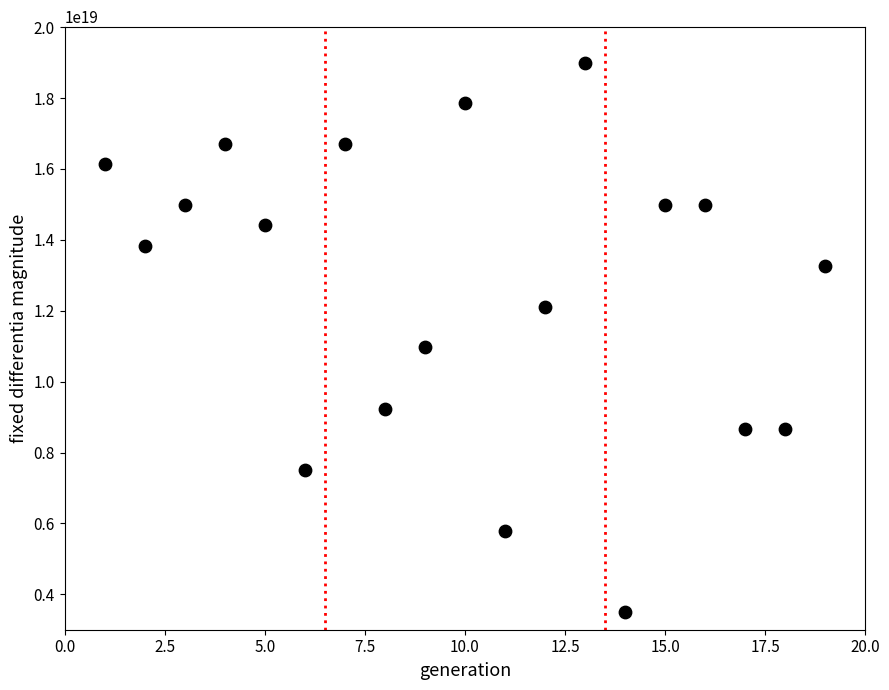

What Y value in the scatter plot is closest to 11250000000000000000?

10962962962962960384